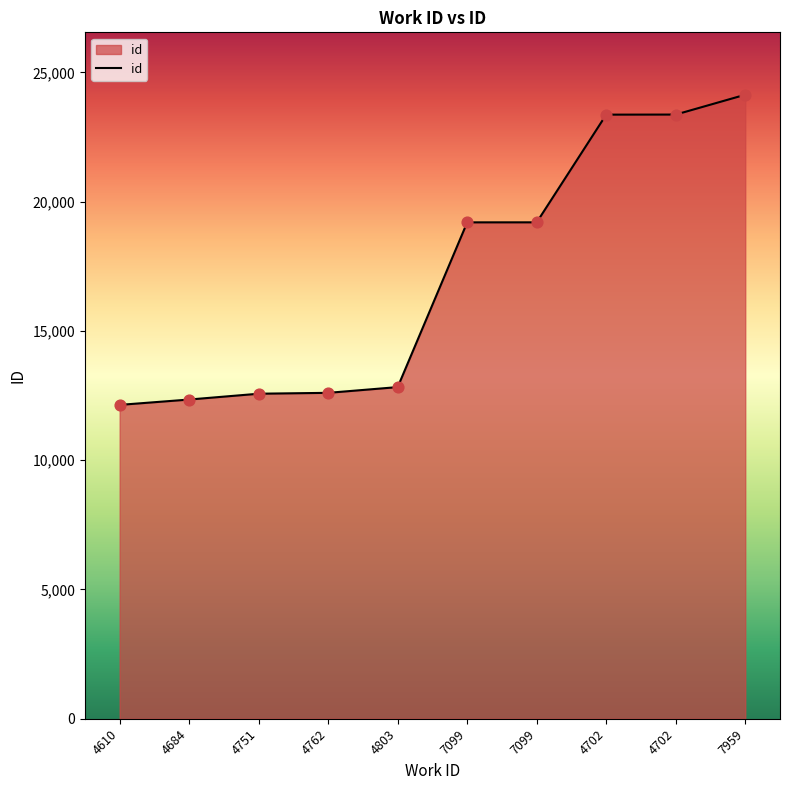

Approximately how many times larger is the value at 4610 compared to 4751?

1.0